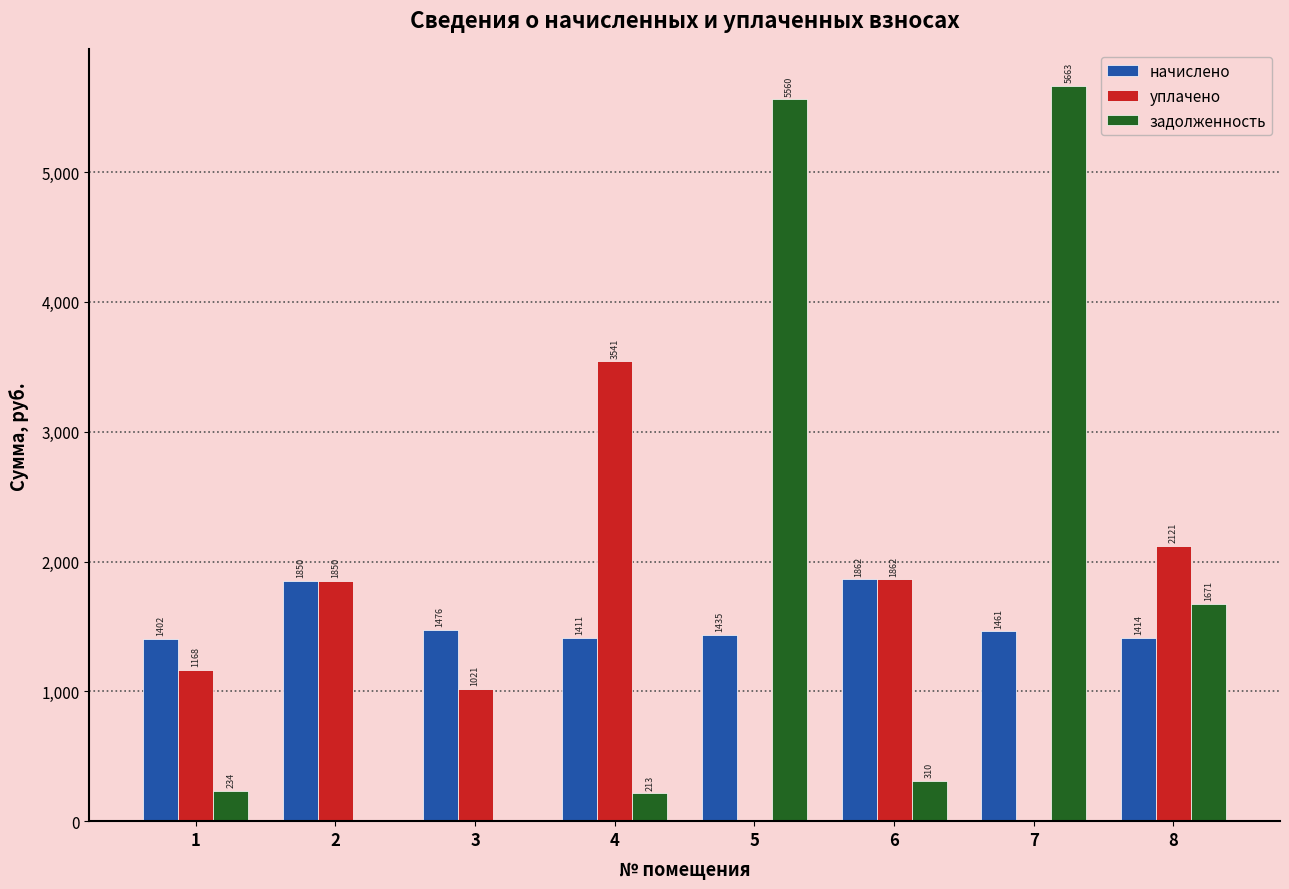

What are all the series names shown in the legend?

начислено, уплачено, задолженность